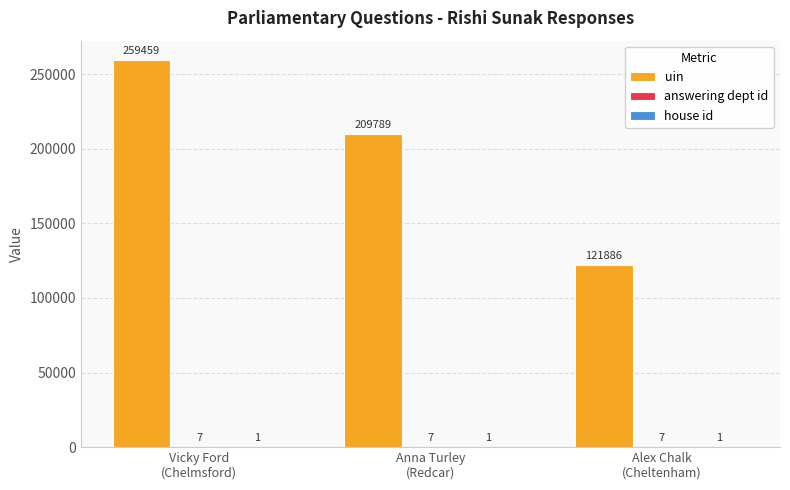

What is the spread (max minus min) of values at Alex Chalk
(Cheltenham)?

121885